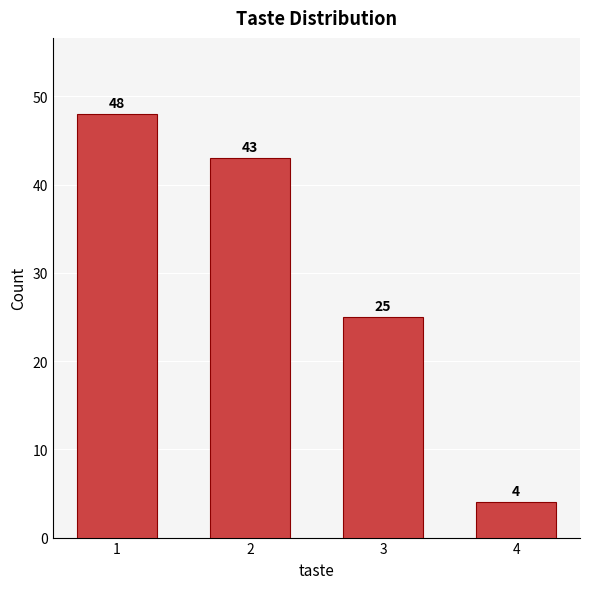

Reading left to right, transcribe all the data shown in this chart.

48	43	25	4